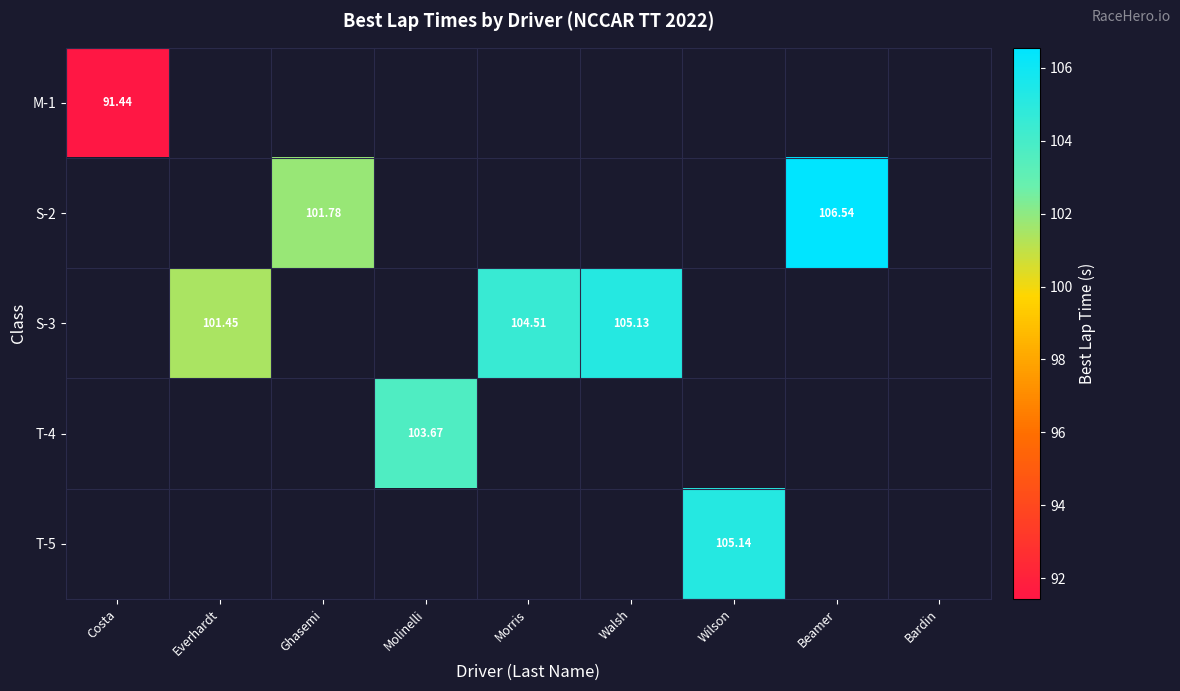

How many categories are shown in the chart?

9